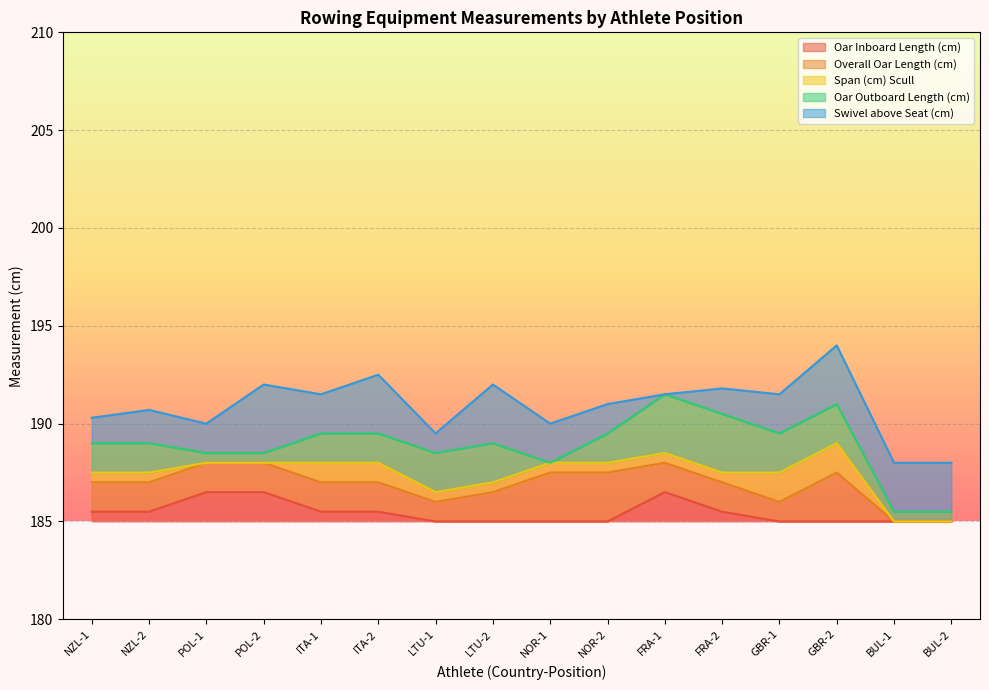

Does the chart display data point markers on the line(s)?

No